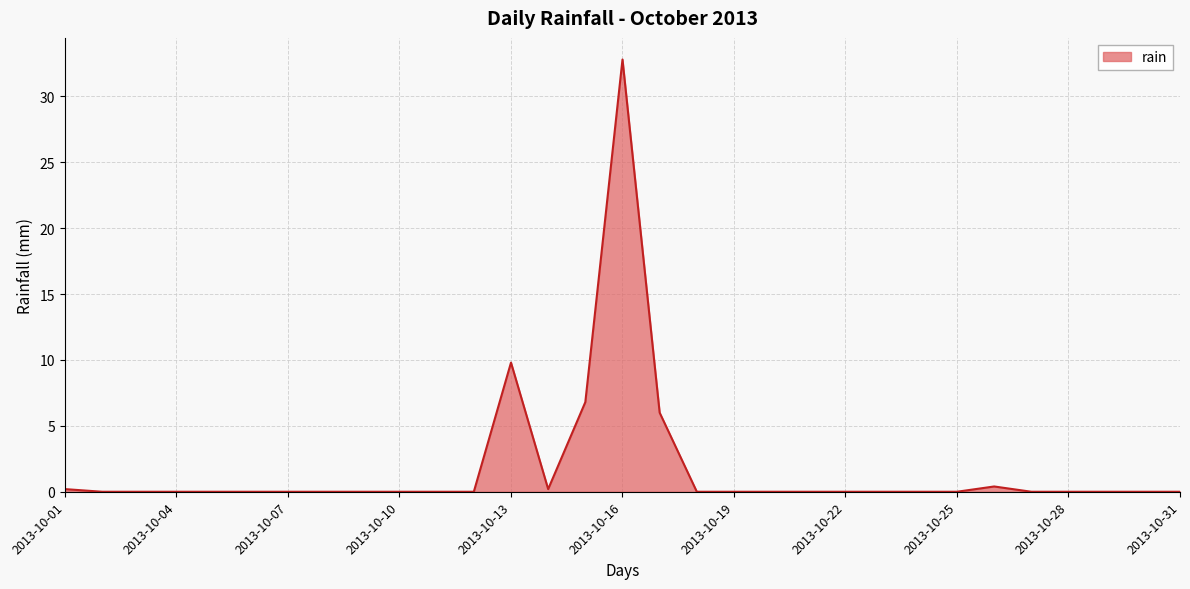

What is the difference between the maximum and minimum values?

32.8